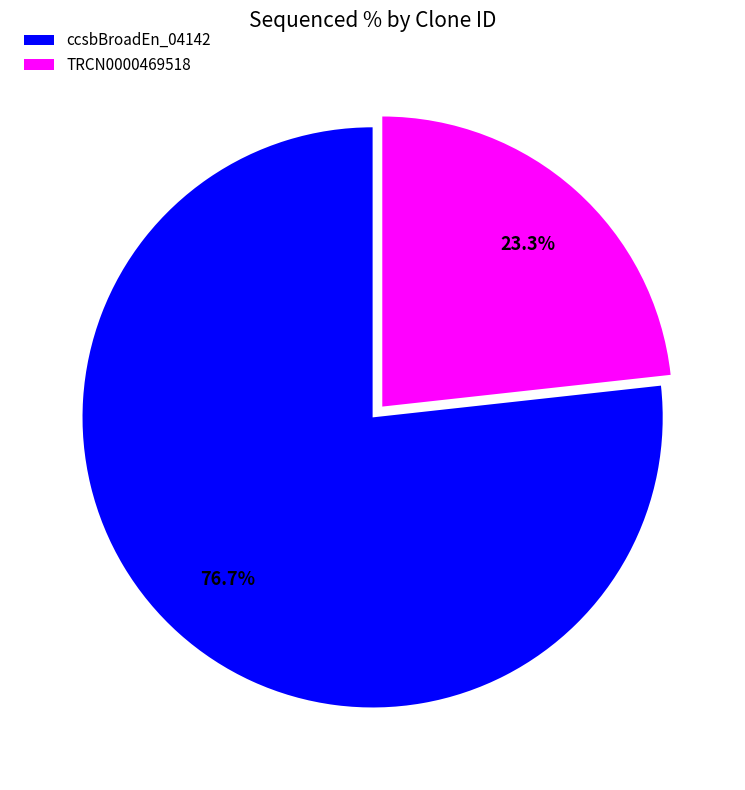

Is the sum of TRCN0000469518 and ccsbBroadEn_04142 greater than half?

Yes